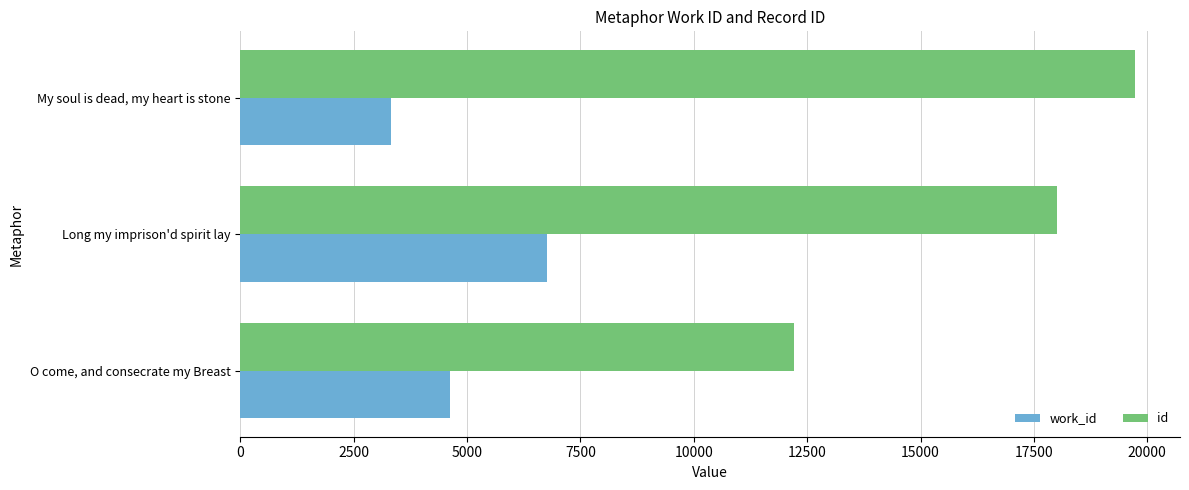

How many data points in work_id are less than 4635?

1